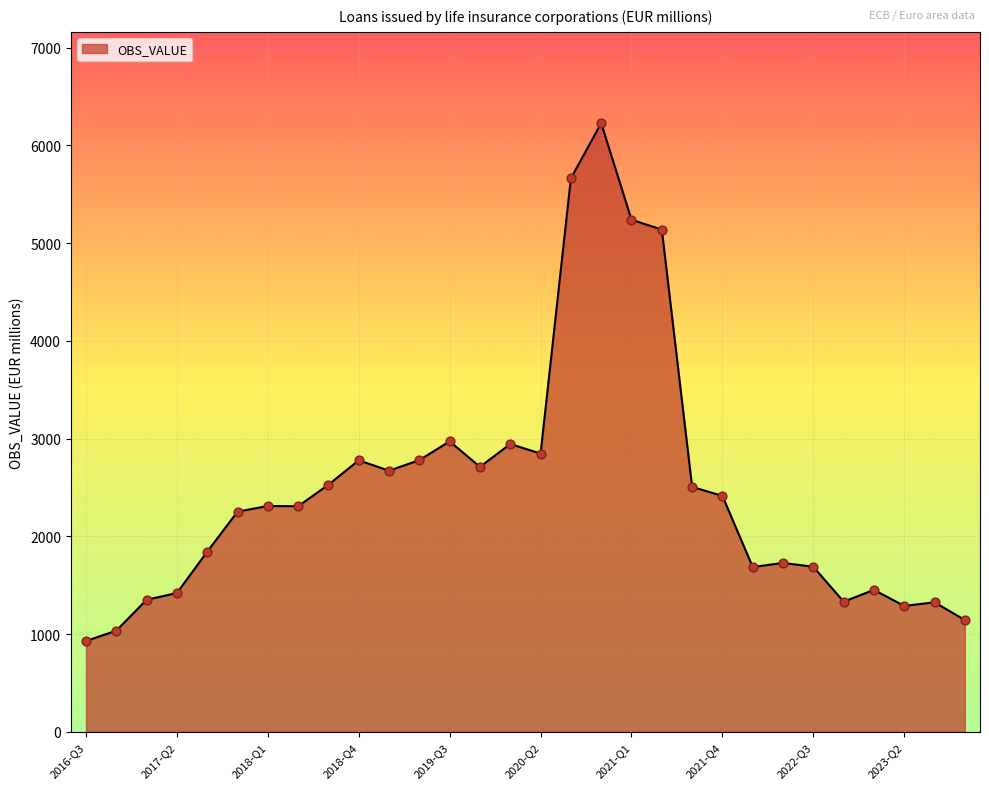

What is the minimum value shown in the chart?

929.0